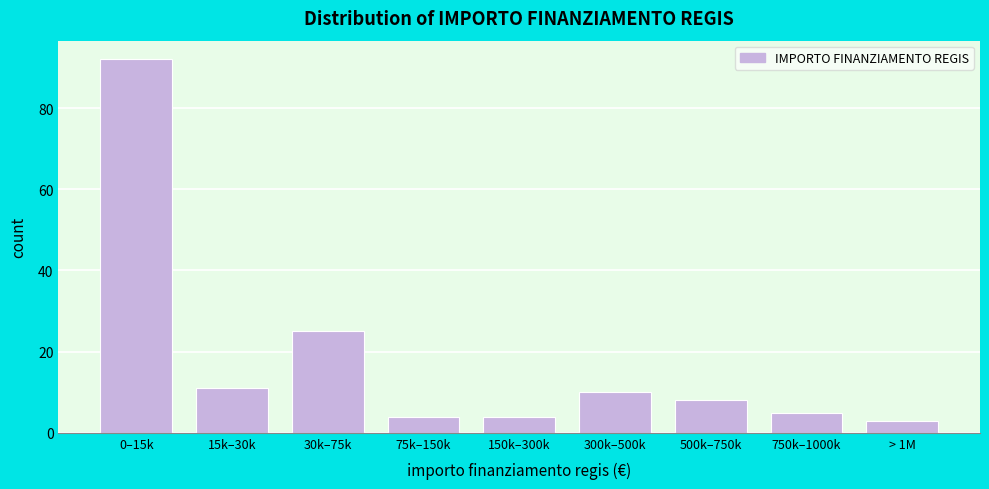

Reading left to right, list all the values displayed in this chart.

0–15k=92	15k–30k=11	30k–75k=25	75k–150k=4	150k–300k=4	300k–500k=10	500k–750k=8	750k–1000k=5	> 1M=3